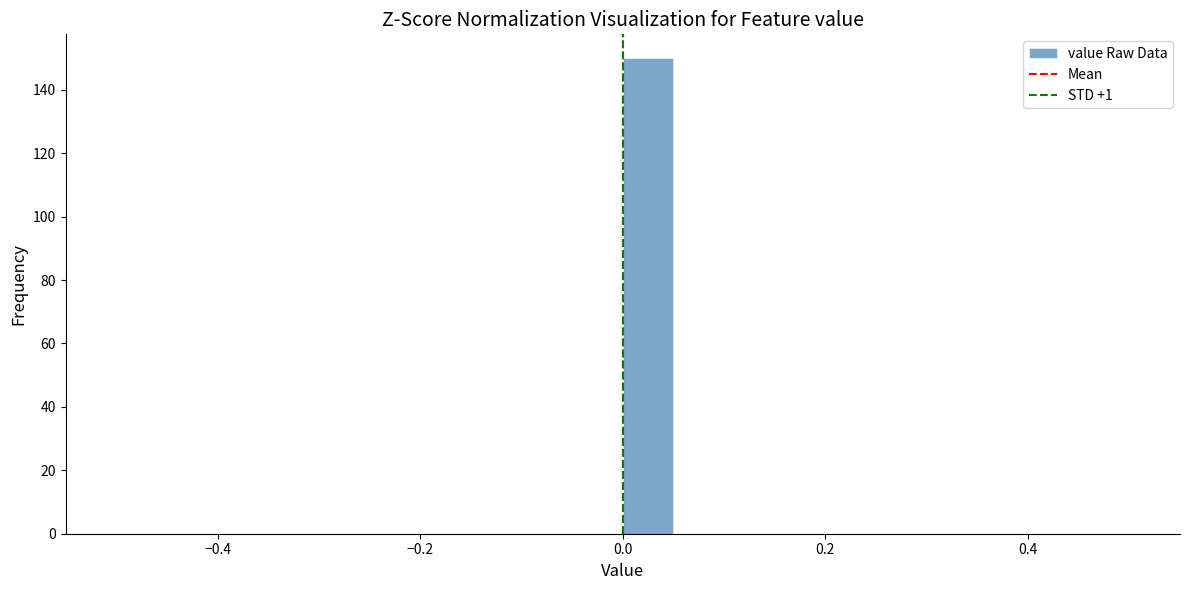

Around what value on the x-axis is the tallest bar? Give the approximate position of its centre, as read against the axis.

0.02